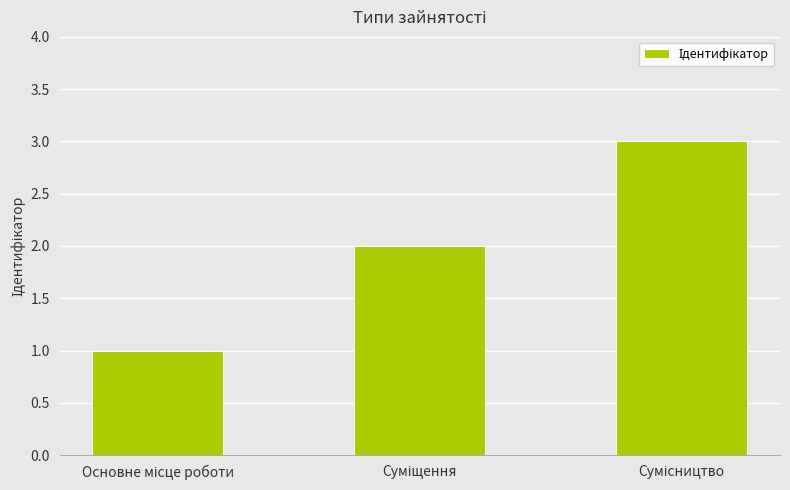

What is the sum of all values?

6